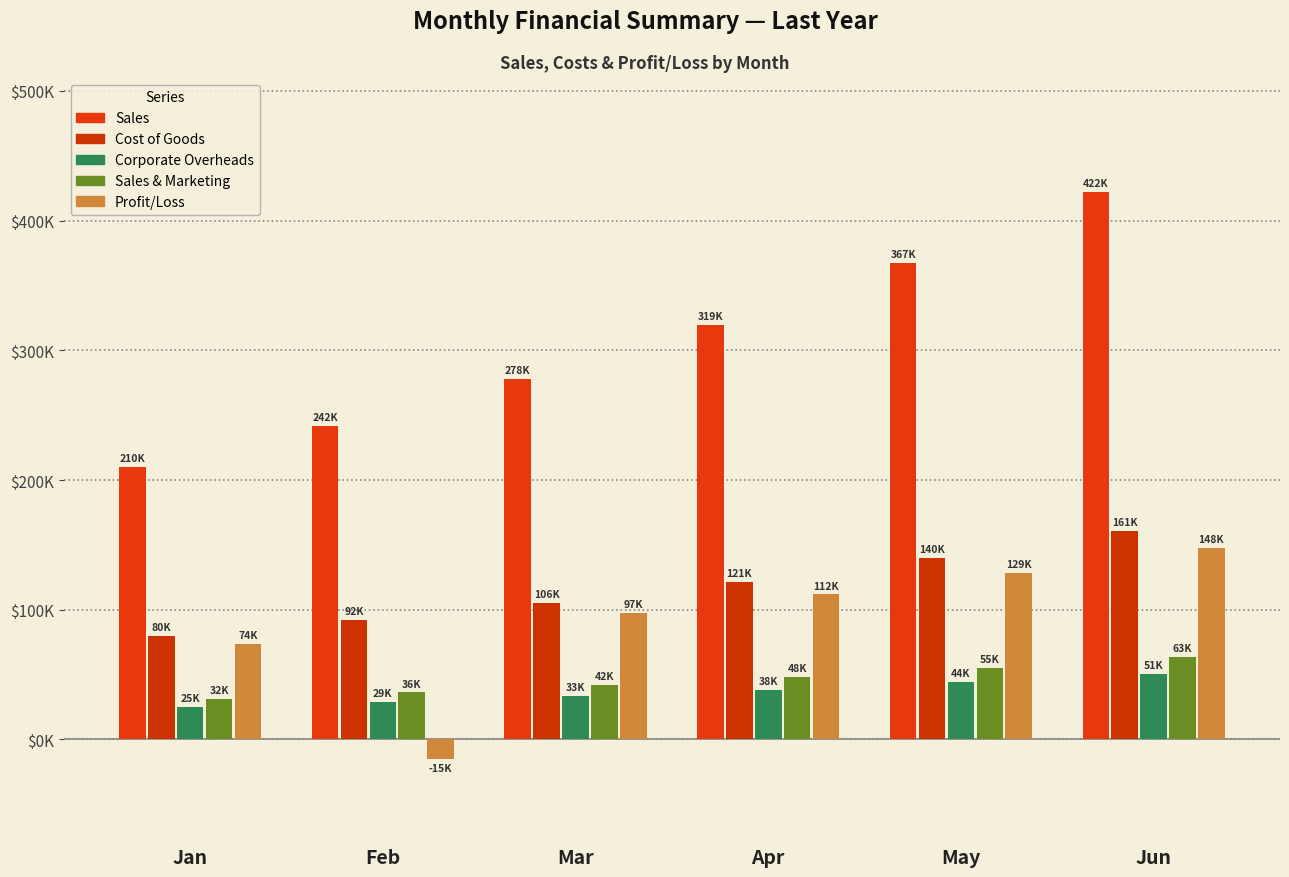

What is the average value of the Cost of Goods series?

116425